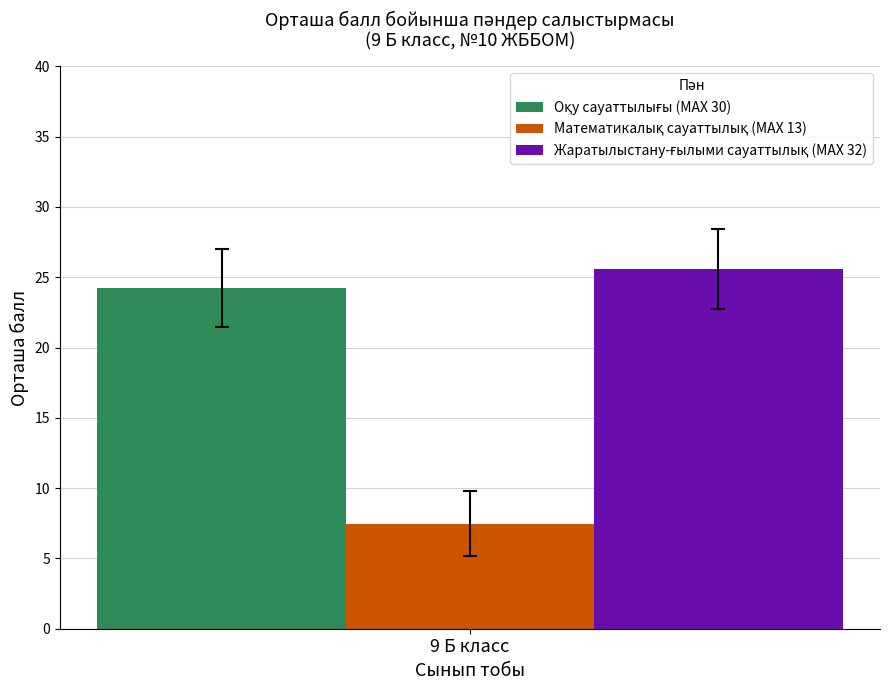

What is the spread (max minus min) of values at 9 Б класс?

18.2